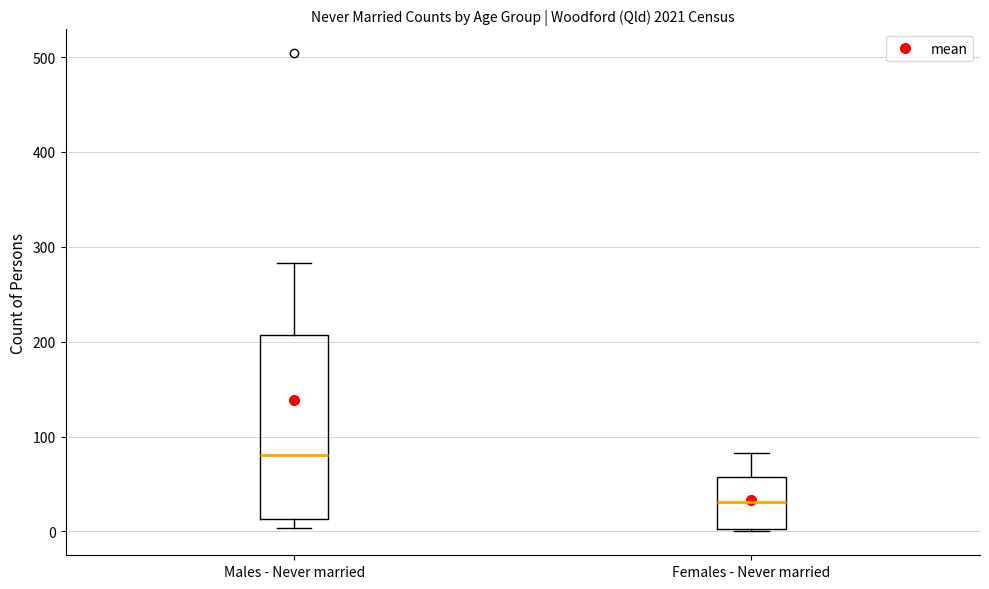

Where does the median line of the box for Females - Never married sit on the y-axis? The values are not printed on the chart, so give them approximately, as read against the axis.

30